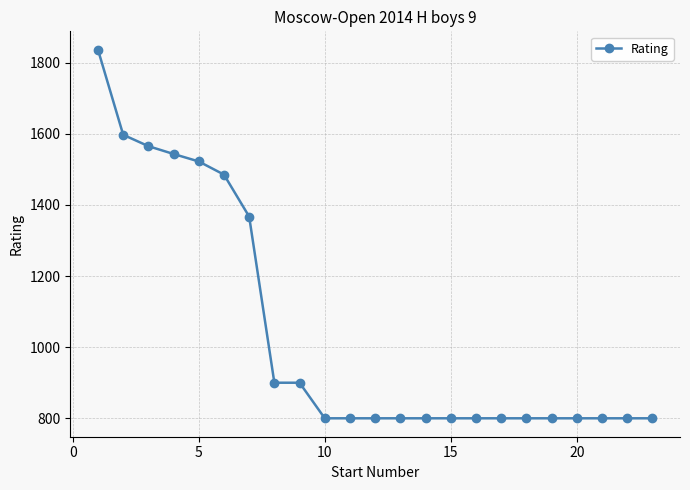

What is the value of the 22nd point from the left?

800